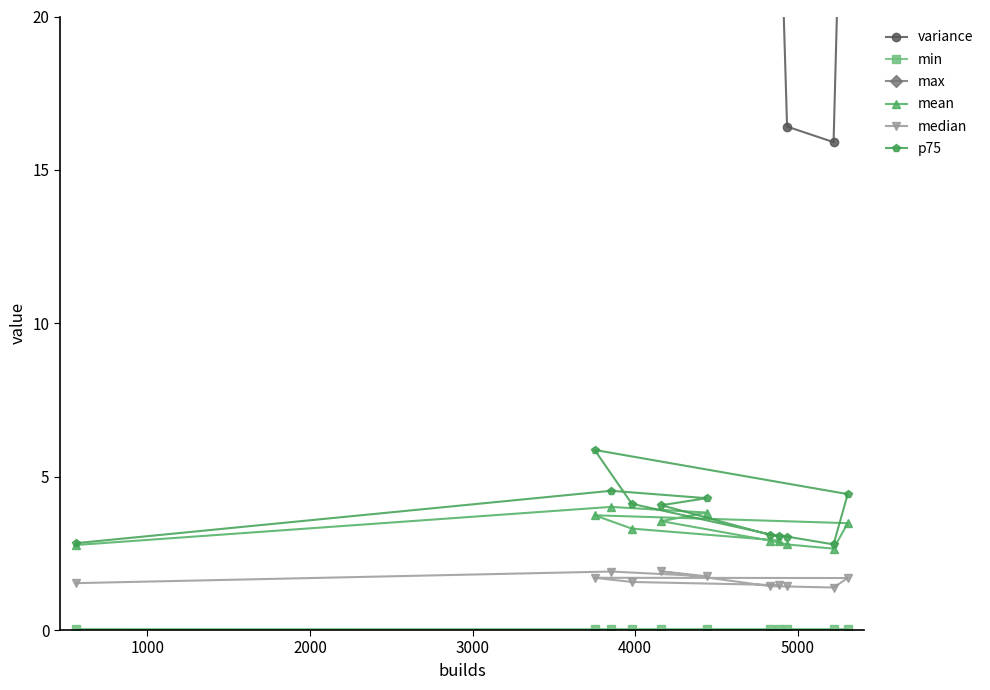

What is the value of the median point at the 3rd from the left?

1.9